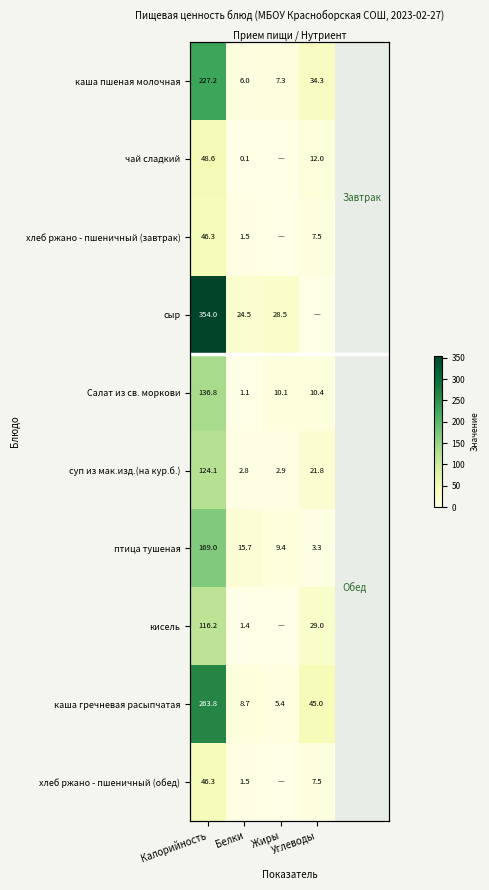

Which series has the largest total across all categories?

сыр